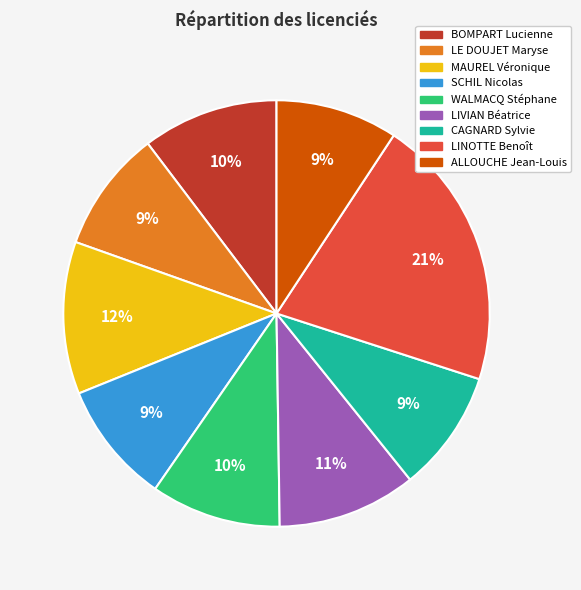

Is it true that SCHIL Nicolas is 9% of the pie?

True